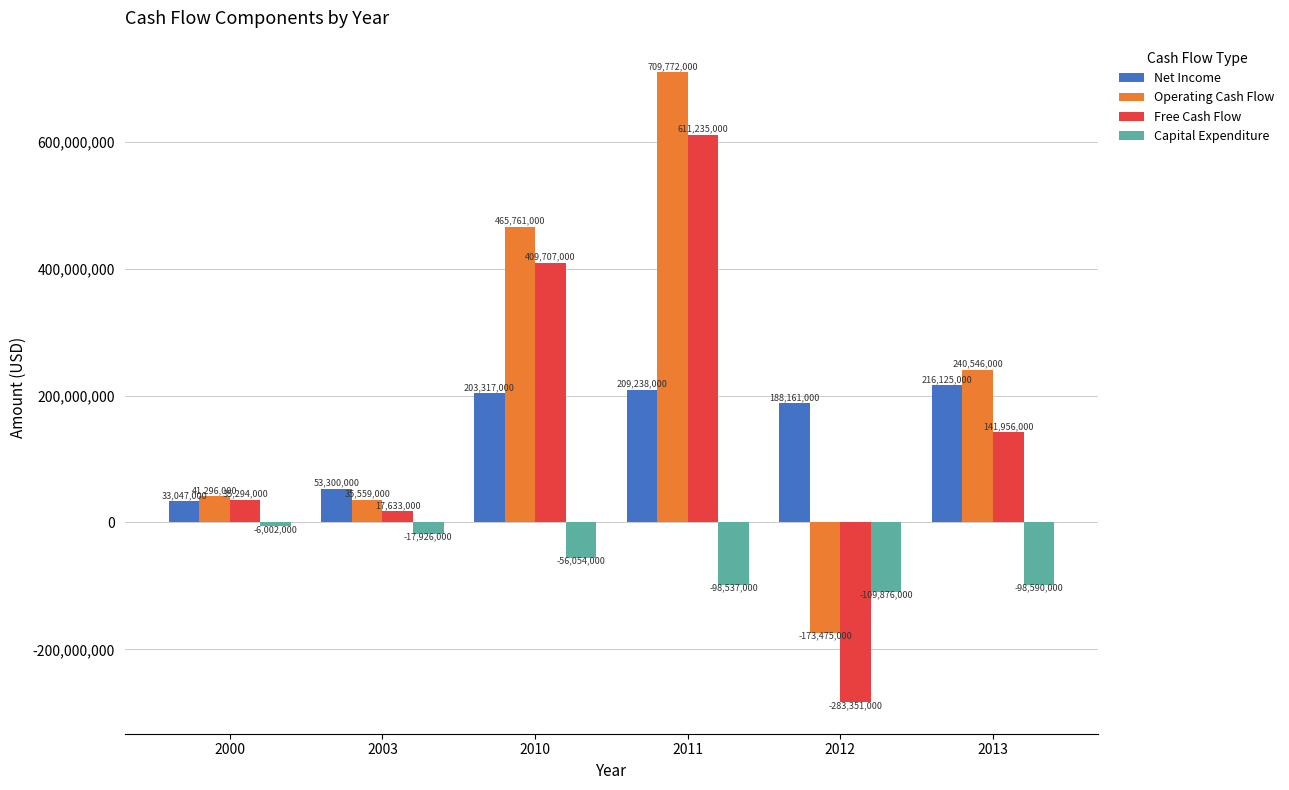

At which category does the chart reach its peak across all series?

2011